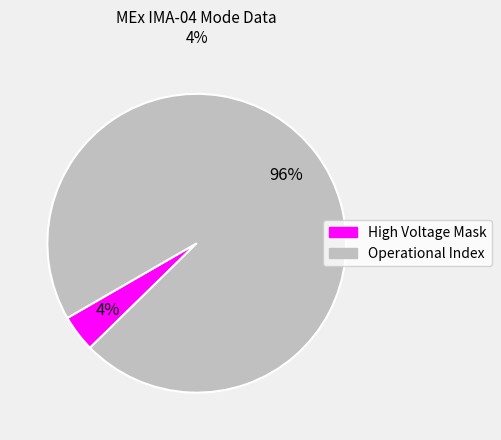

To the nearest percent, what is the difference between the largest and smallest slice percentages?

92%